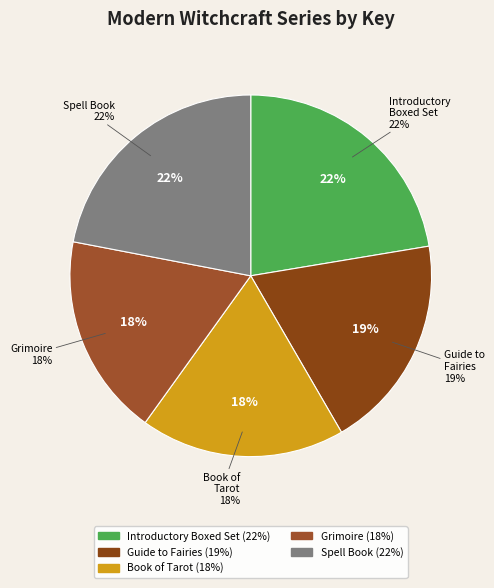

Does any single category account for the majority?

No